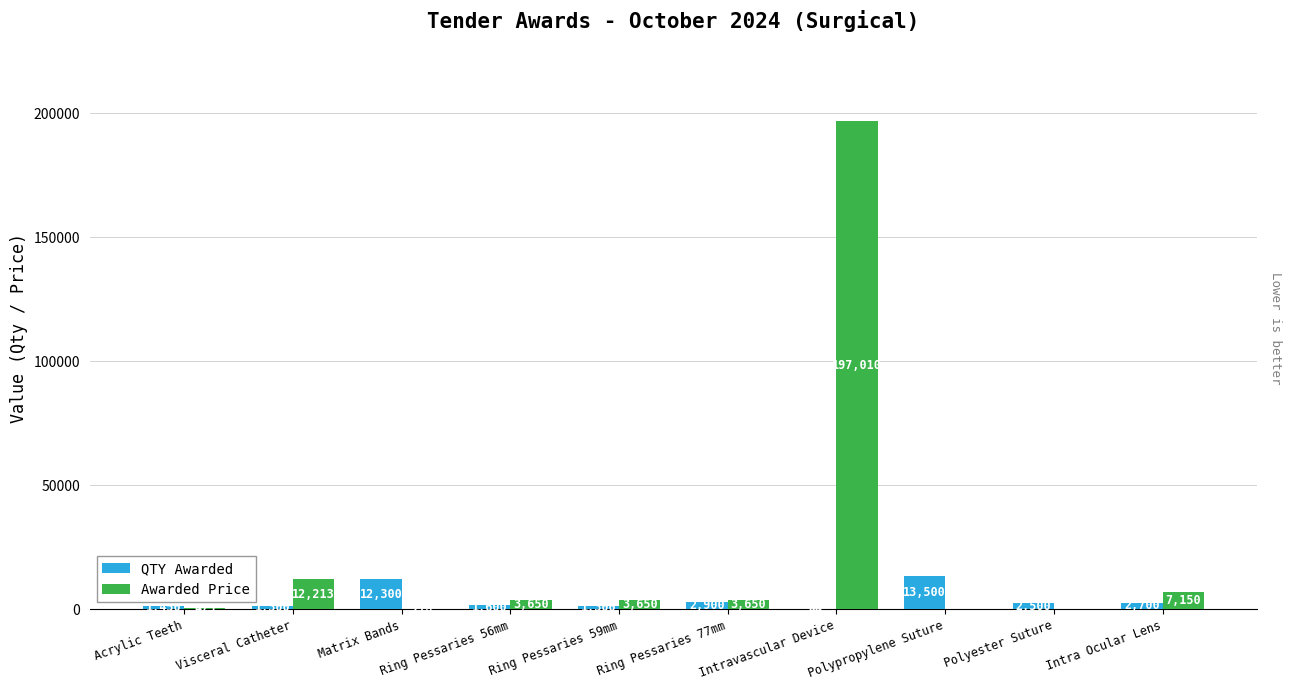

Is the value of Awarded Price at Ring Pessaries 56mm greater than the value of QTY Awarded at Ring Pessaries 56mm?

Yes